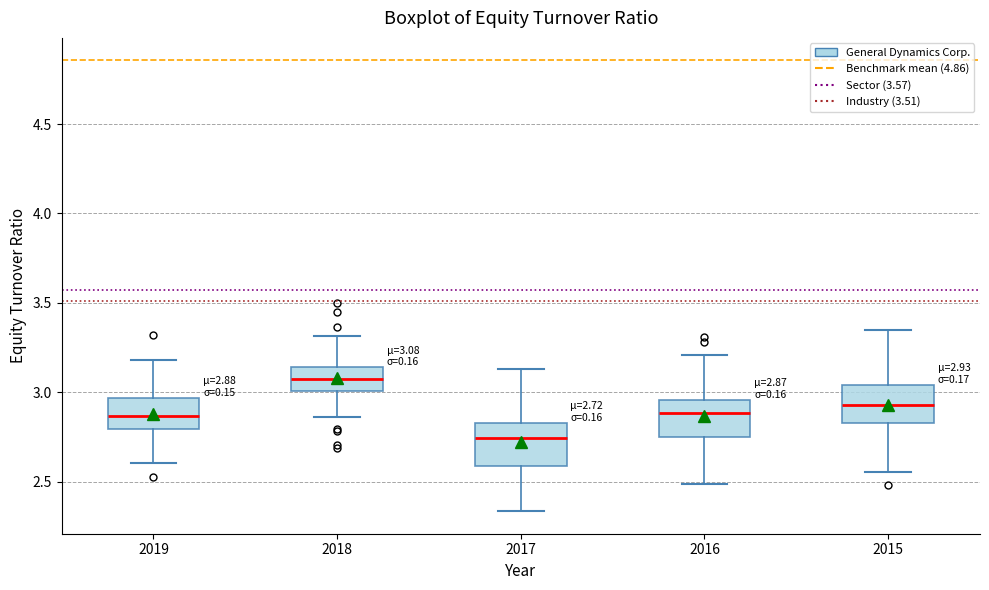

Which box has the lowest median line?

2017